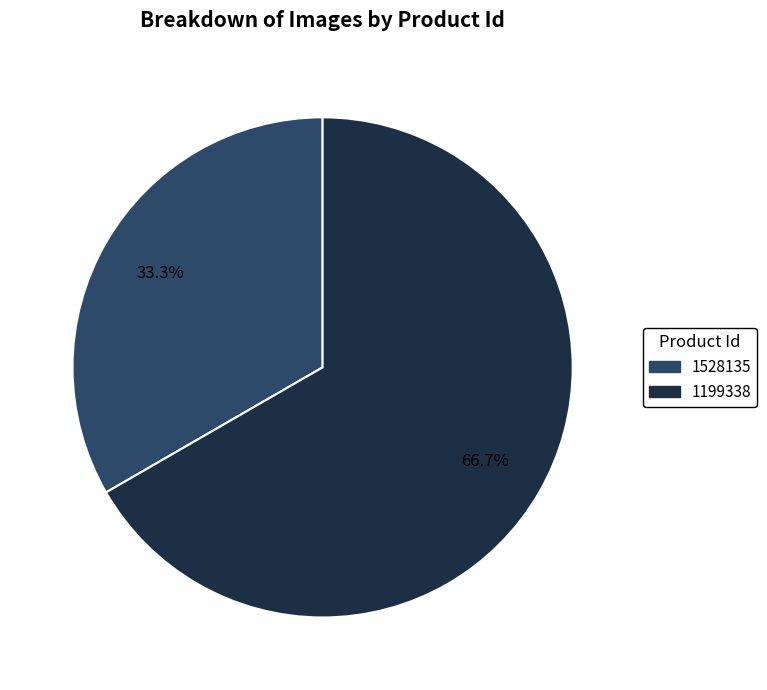

Which category has the smallest portion of the pie?

1528135